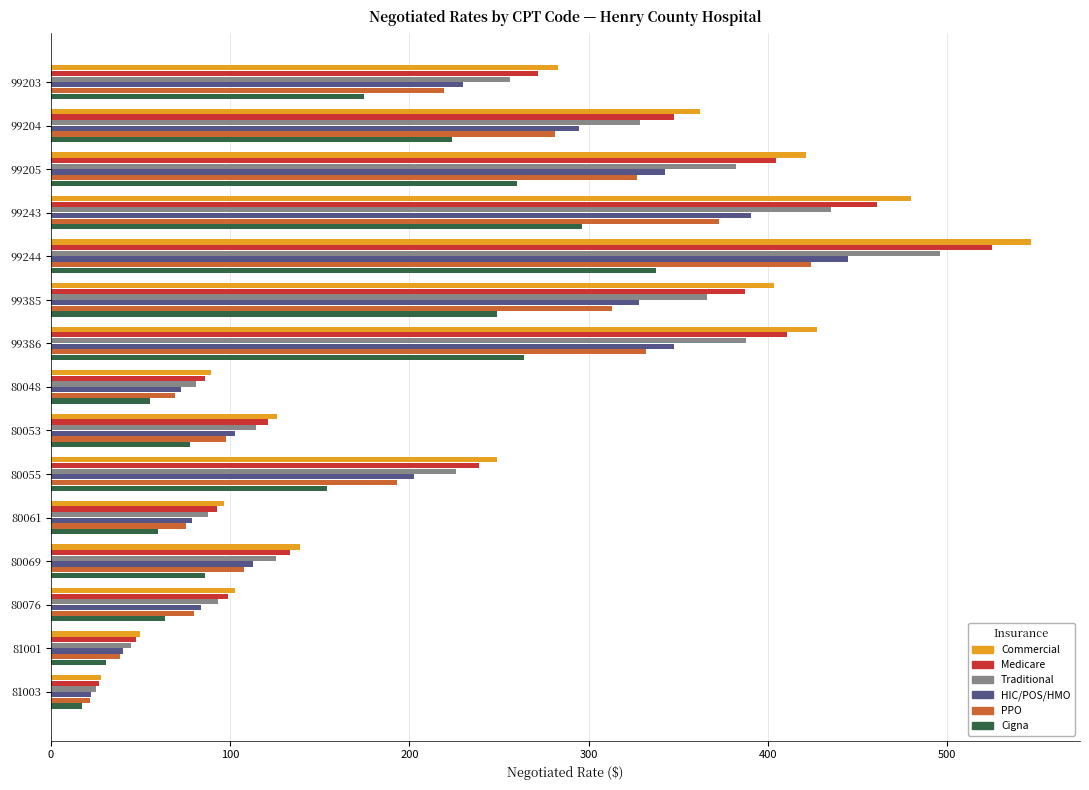

What is the spread (max minus min) of values at 80053?

48.2